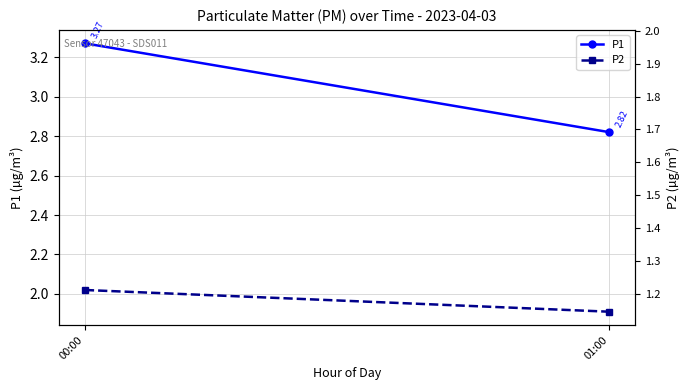

What is the label of the 1st point from the right?

01:00